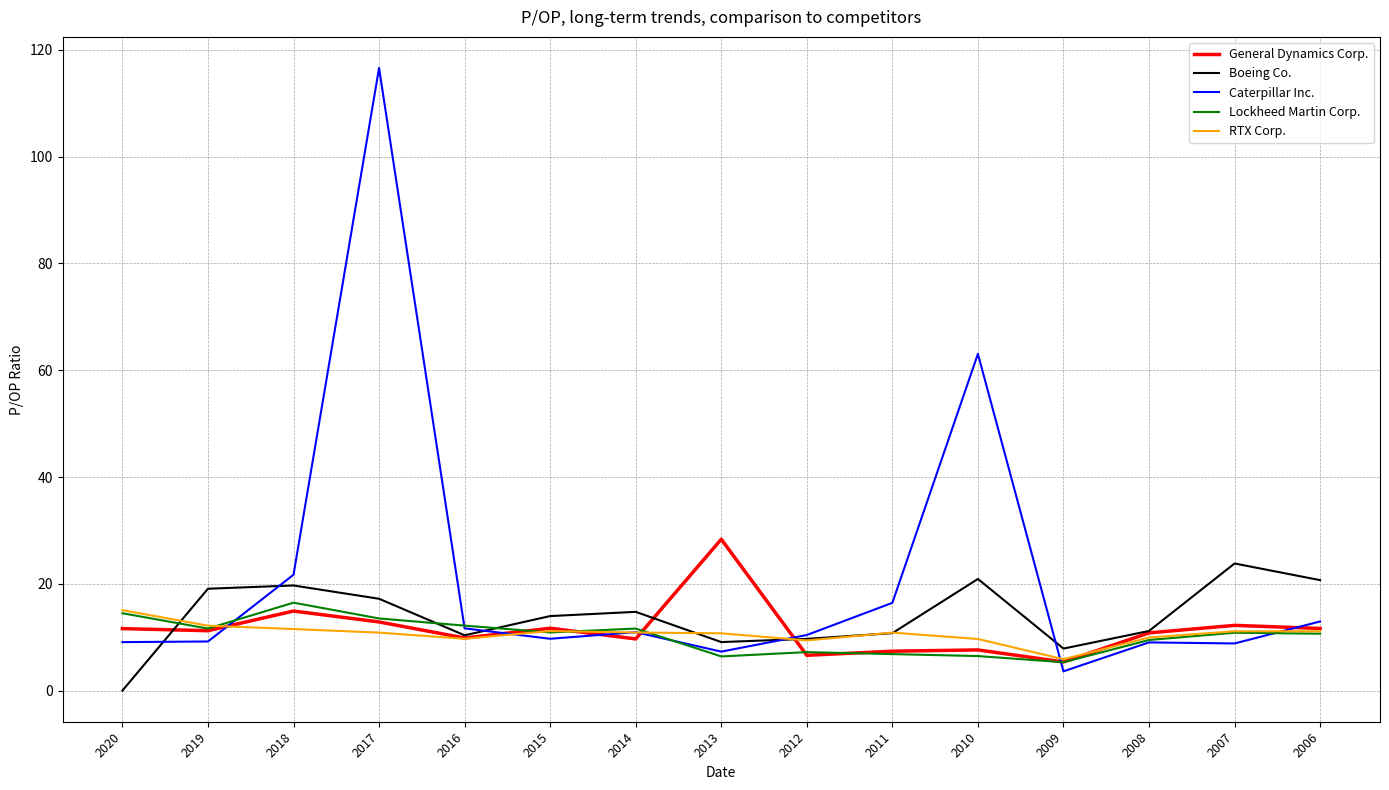

Is the value of Lockheed Martin Corp. at 2015 greater than the value of General Dynamics Corp. at 2014?

Yes